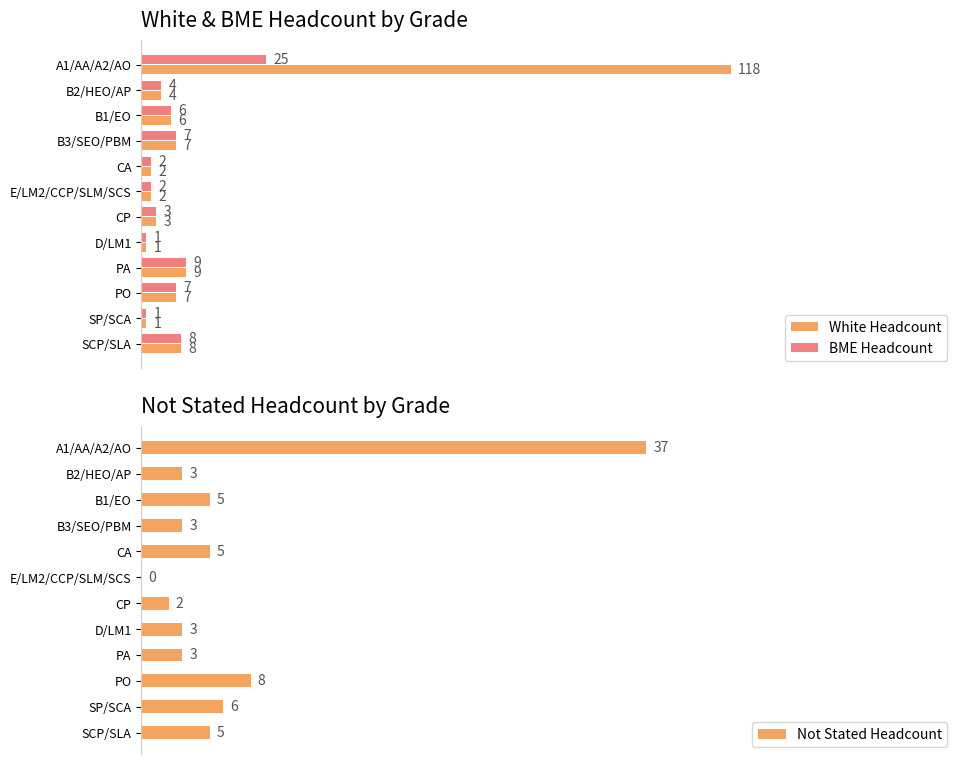

Reading left to right, extract all data points from this chart.

White Headcount: 118	4	6	7	2	2	3	1	9	7	1	8
BME Headcount: 25	4	6	7	2	2	3	1	9	7	1	8
Not Stated Headcount: 37	3	5	3	5	0	2	3	3	8	6	5